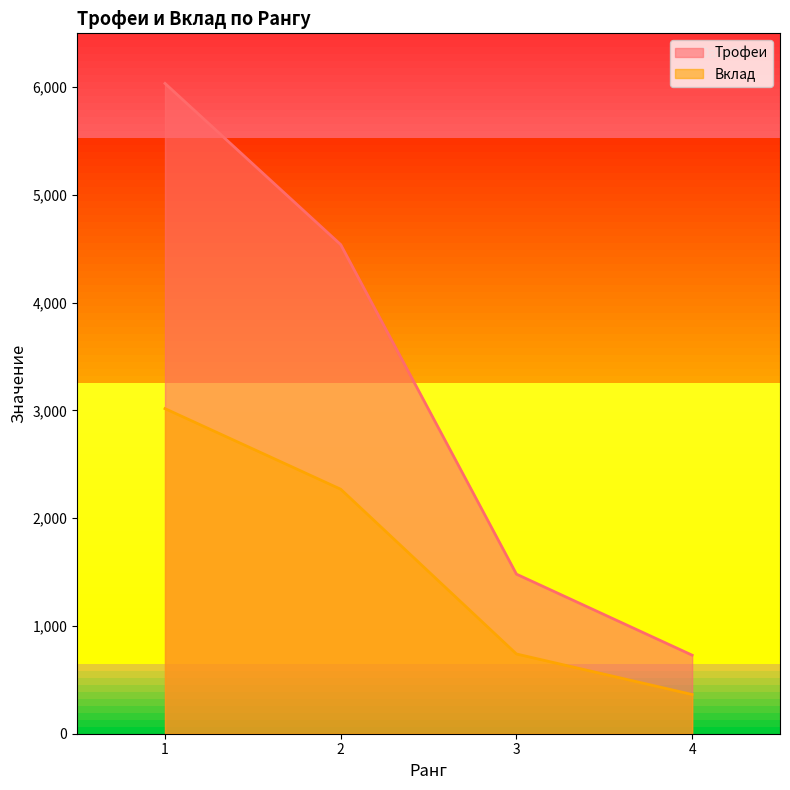

Does the chart have visible grid lines?

No